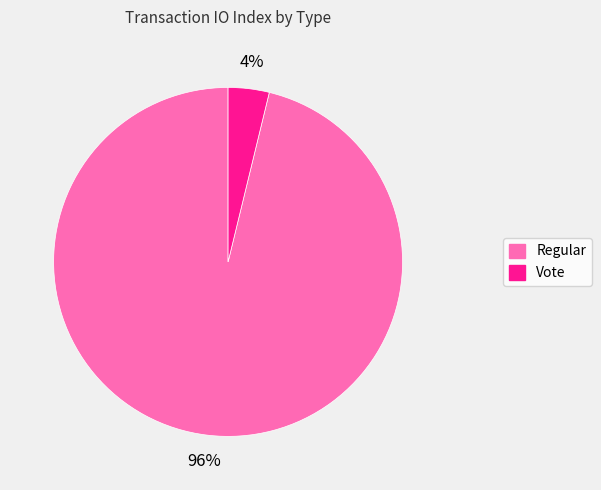

Combined, do Vote and Regular account for over 50%?

Yes